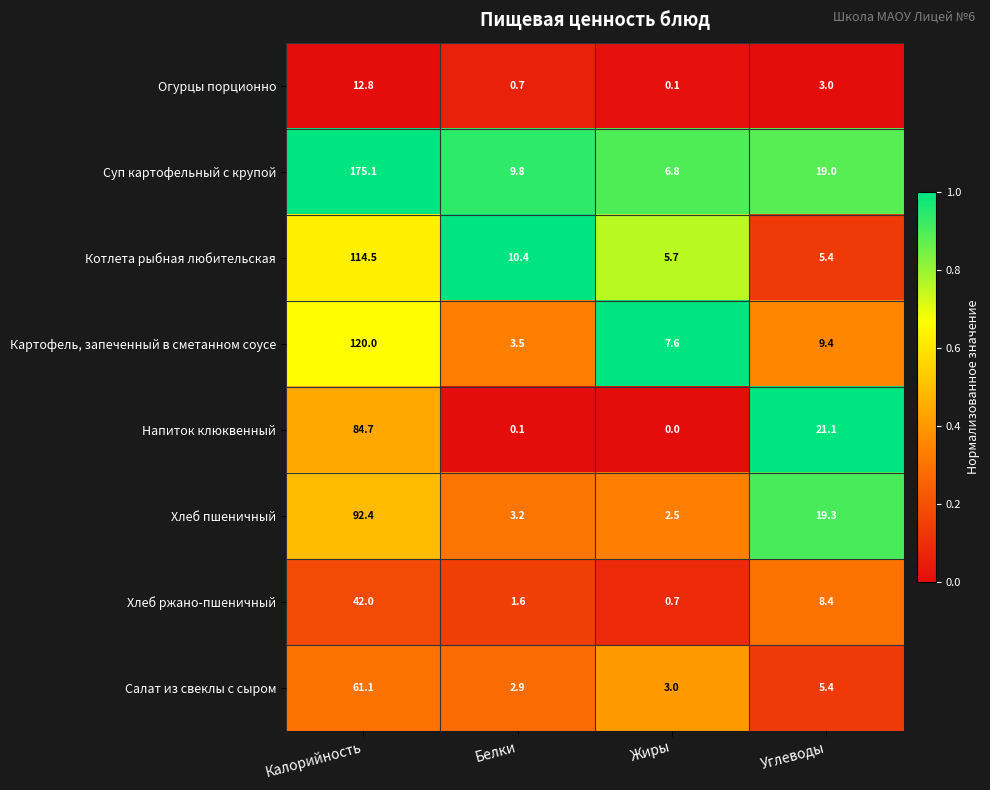

What is the minimum value for Картофель, запеченный в сметанном соусе?

3.5